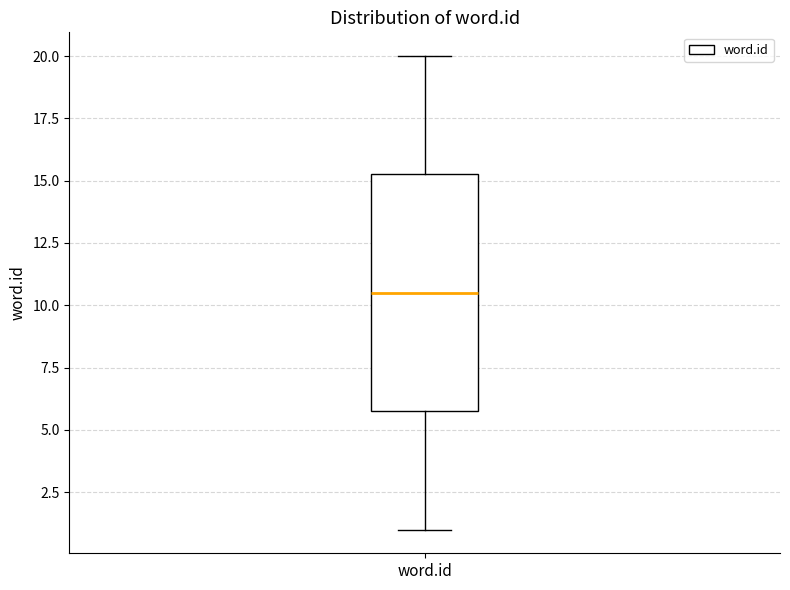

Read this box plot against the y-axis: the position of the median line, the range covered by the box, and the ends of both whiskers. The values are not printed on the chart, so give them approximately, as read against the axis.

median 10.5, box 6.0 to 15.5, whiskers 1.0 to 20.0